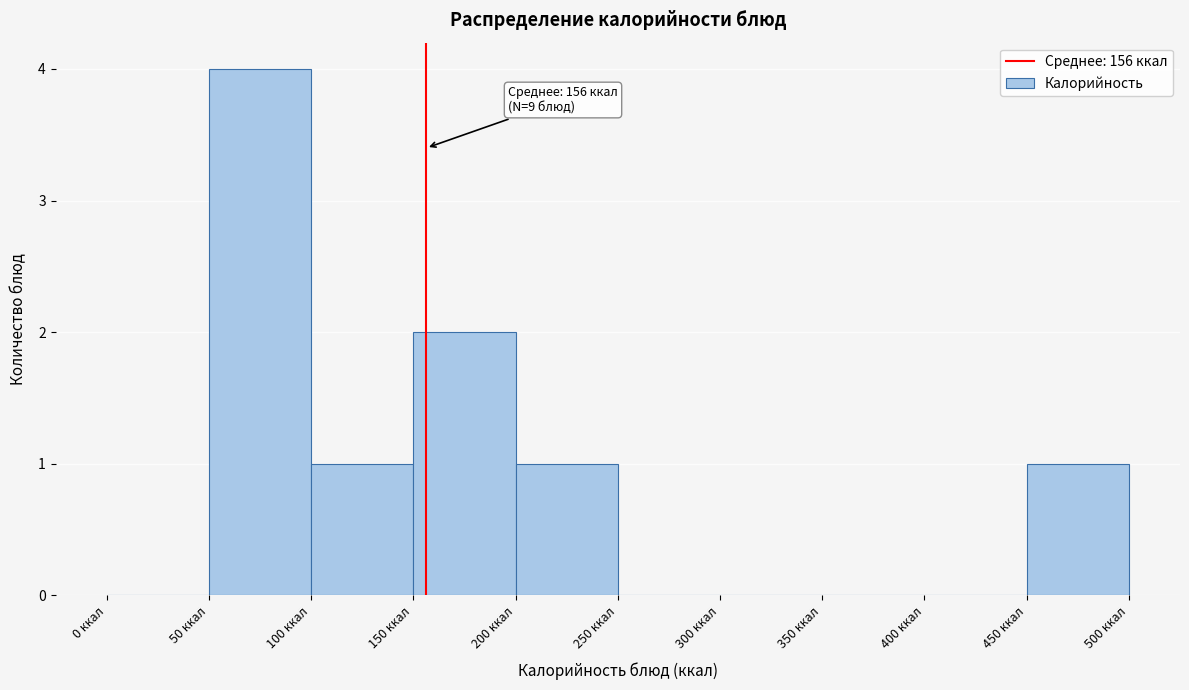

Which range on the x-axis has the tallest bar?

50 to 100